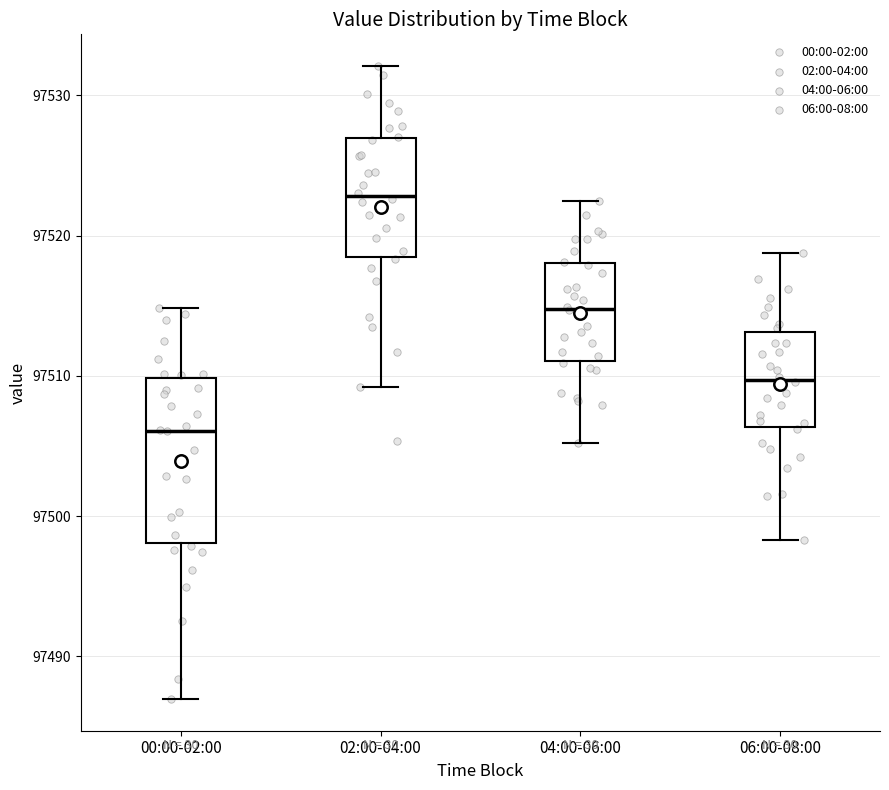

Where does the median line of the box for 02:00-04:00 sit on the y-axis? The values are not printed on the chart, so give them approximately, as read against the axis.

97523